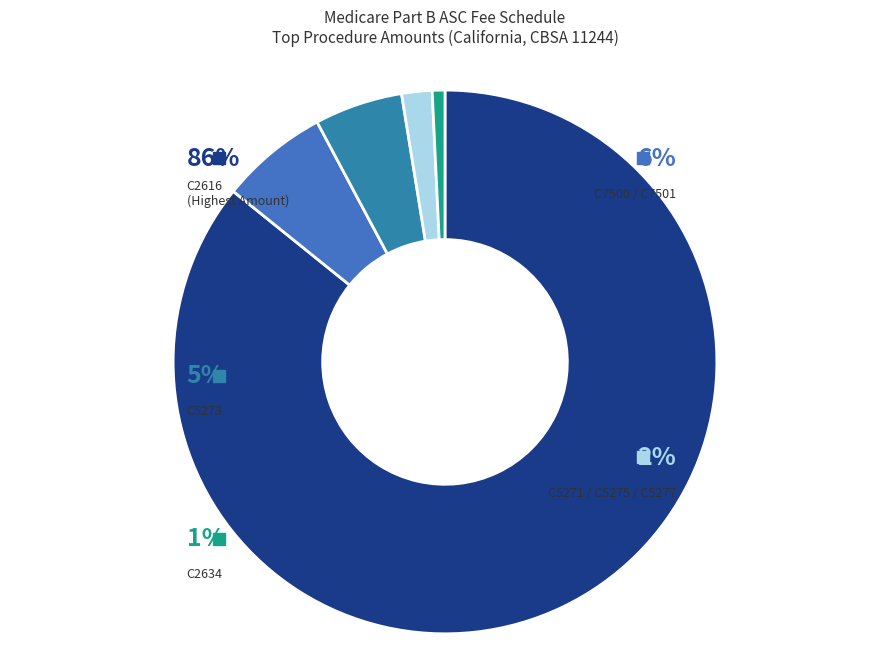

What percentage is NOT represented by C5273?

94.8%